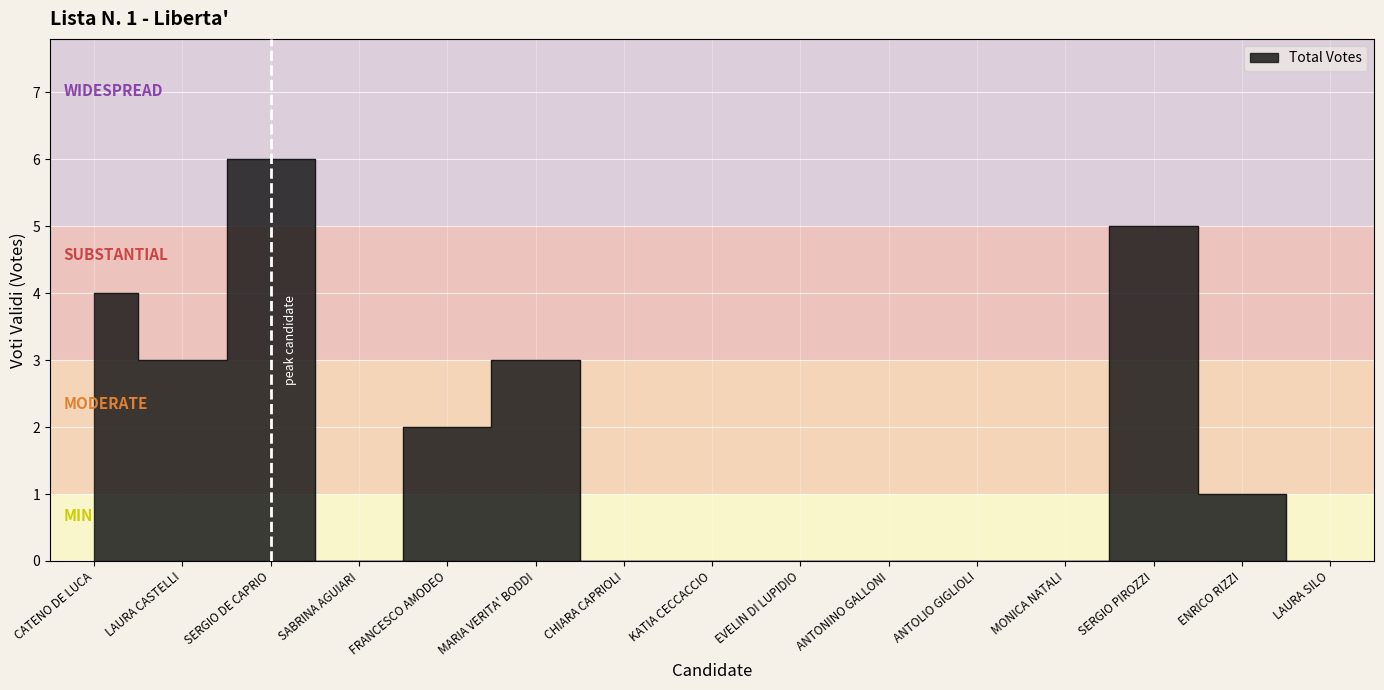

Is it true that the value at SABRINA AGUIARI is -2?

False